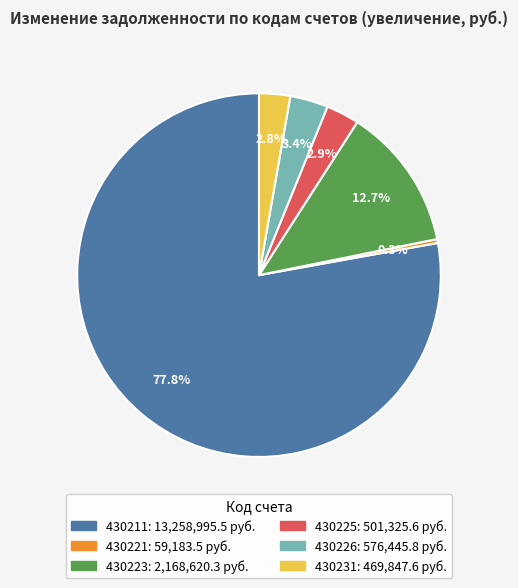

Is there a majority slice in this chart?

Yes